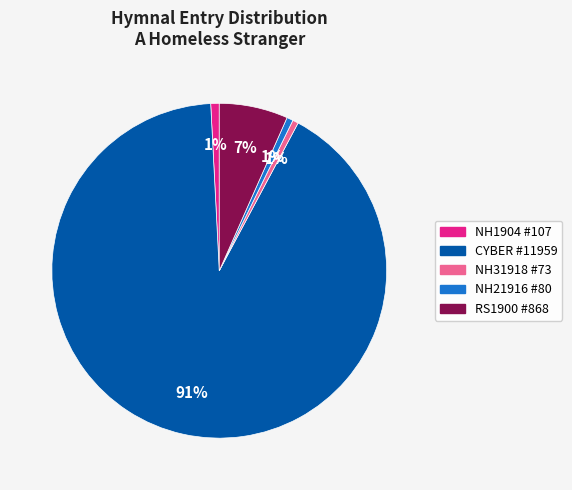

To the nearest percent, what is the difference between the NH31918 #73 and RS1900 #868 slice percentages?

6%